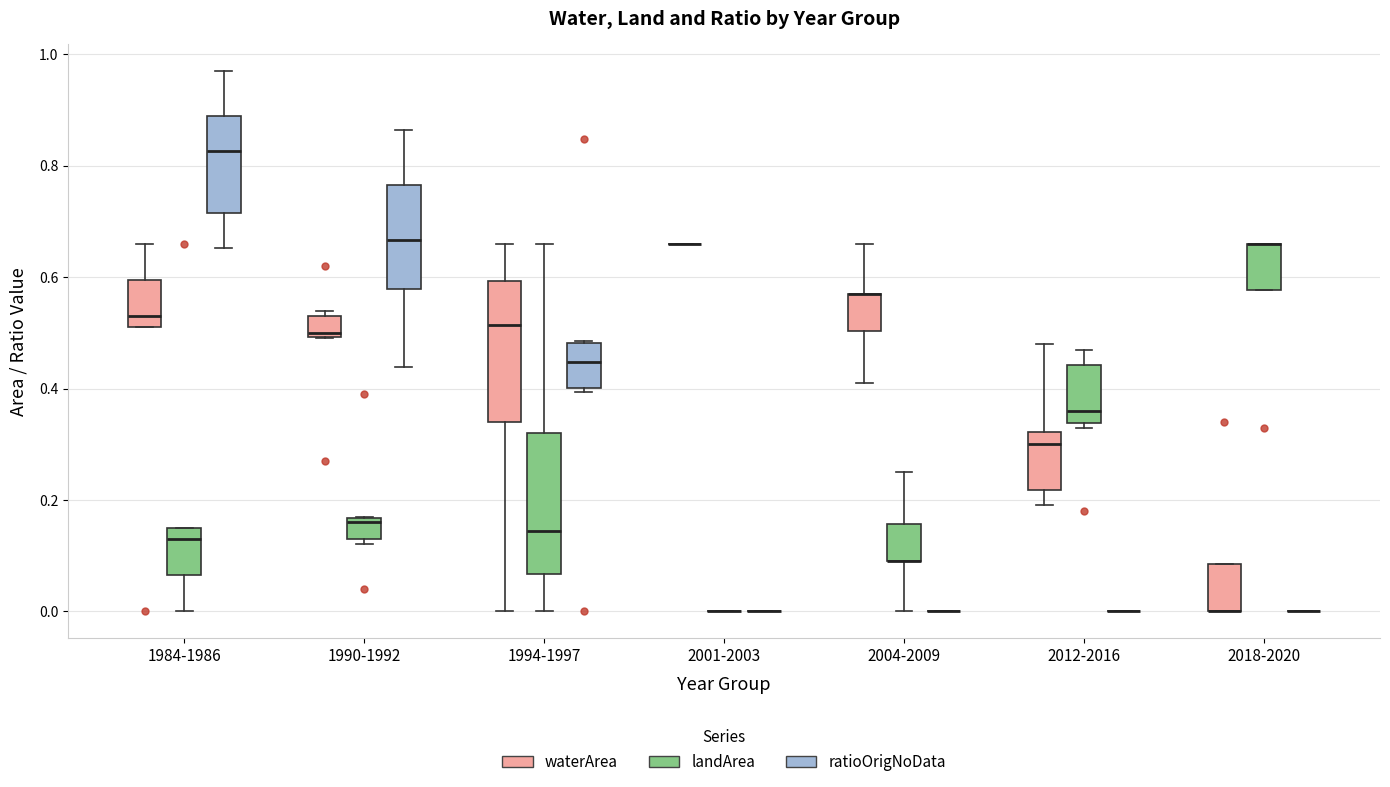

Reading left to right, read every box against the y-axis: the position of its median line, the range the box covers, and the ends of its whiskers. The values are not printed on the chart, so give them approximately, as read against the axis.

1984-1986 (waterArea): median 0.54, box 0.52 to 0.60, whiskers 0.52 to 0.66
1984-1986 (landArea): median 0.14, box 0.06 to 0.16, whiskers 0.00 to 0.16
1984-1986 (ratioOrigNoData): median 0.82, box 0.72 to 0.90, whiskers 0.66 to 0.96
1990-1992 (waterArea): median 0.50 (just above the box's lower edge), box 0.50 to 0.54, whiskers 0.50 to 0.54 (just above the box's upper edge)
1990-1992 (landArea): median 0.16 (just below the box's upper edge), box 0.14 to 0.16, whiskers 0.12 to 0.18
1990-1992 (ratioOrigNoData): median 0.66, box 0.58 to 0.76, whiskers 0.44 to 0.86
1994-1997 (waterArea): median 0.52, box 0.34 to 0.60, whiskers 0.00 to 0.66
1994-1997 (landArea): median 0.14, box 0.06 to 0.32, whiskers 0.00 to 0.66
1994-1997 (ratioOrigNoData): median 0.44, box 0.40 to 0.48, whiskers 0.40 (just below the box's lower edge) to 0.48
2001-2003 (waterArea): box collapsed to a line at 0.66, whiskers 0.66 to 0.66
2001-2003 (landArea): box collapsed to a line at 0.00, whiskers 0.00 to 0.00
2001-2003 (ratioOrigNoData): box collapsed to a line at 0.00, whiskers 0.00 to 0.00
2004-2009 (waterArea): median 0.58 (drawn on the box's upper edge), box 0.50 to 0.58, whiskers 0.42 to 0.66
2004-2009 (landArea): median 0.10 (drawn on the box's lower edge), box 0.10 to 0.16, whiskers 0.00 to 0.26
2004-2009 (ratioOrigNoData): box collapsed to a line at 0.00, whiskers 0.00 to 0.00
2012-2016 (waterArea): median 0.30, box 0.22 to 0.32, whiskers 0.20 to 0.48
2012-2016 (landArea): median 0.36, box 0.34 to 0.44, whiskers 0.34 (just below the box's lower edge) to 0.48
2012-2016 (ratioOrigNoData): box collapsed to a line at 0.00, whiskers 0.00 to 0.00
2018-2020 (waterArea): median 0.00 (drawn on the box's lower edge), box 0.00 to 0.08, whiskers 0.00 to 0.08
2018-2020 (landArea): median 0.66 (drawn on the box's upper edge), box 0.58 to 0.66, whiskers 0.58 to 0.66
2018-2020 (ratioOrigNoData): box collapsed to a line at 0.00, whiskers 0.00 to 0.00